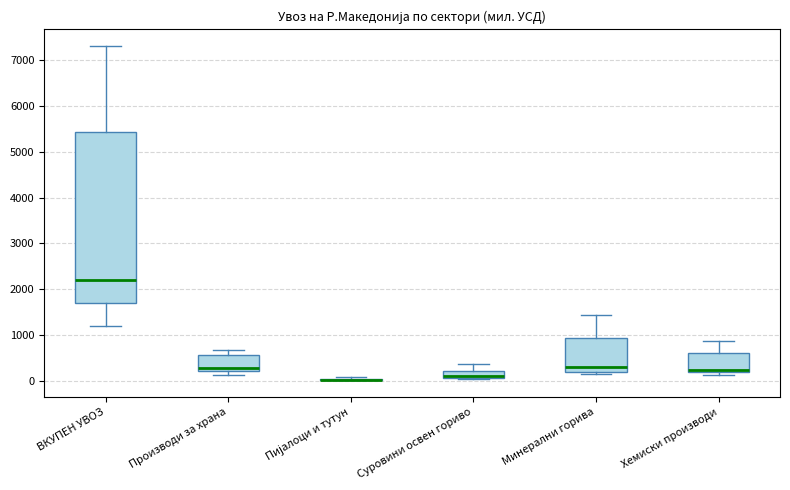

Comparing the boxes themselves (not the whiskers), which one is the tallest?

ВКУПЕН УВОЗ